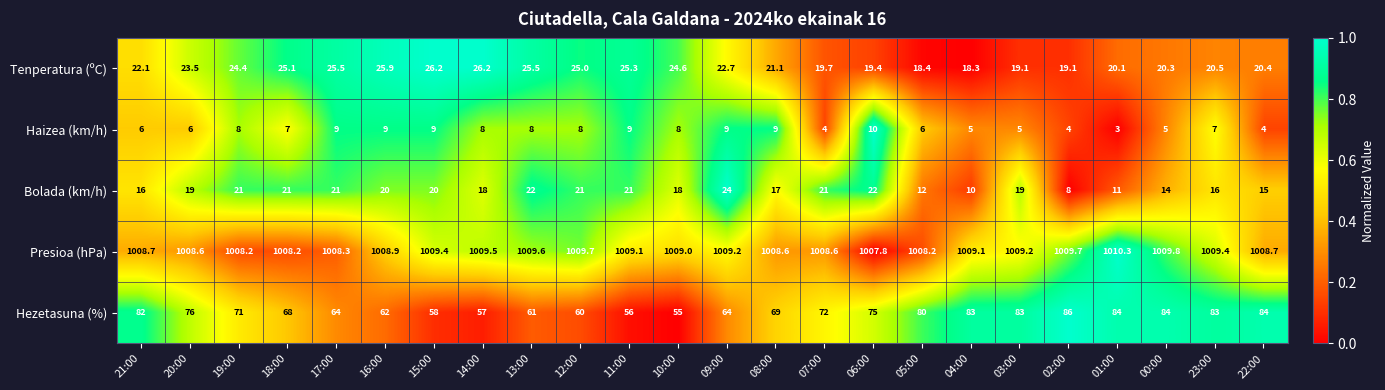

At which label does Tenperatura (ºC) first exceed 22?

21:00